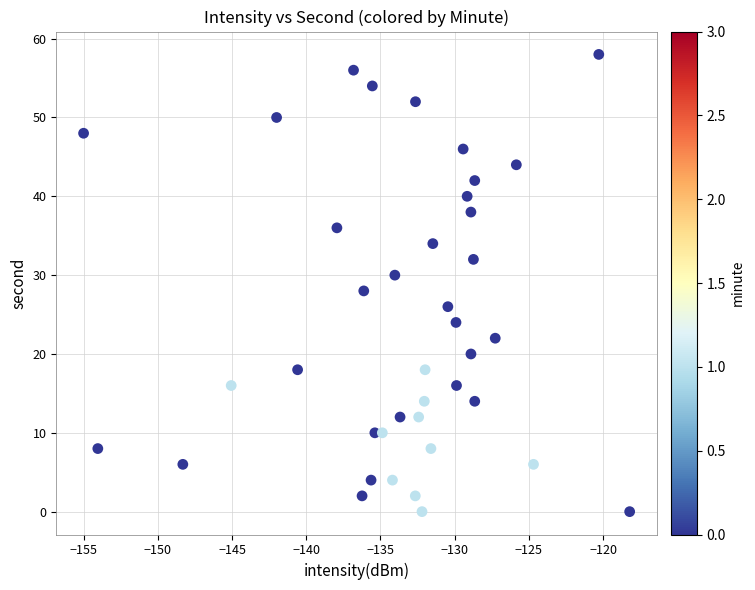

What is the range of Y values (max minus min)?

58